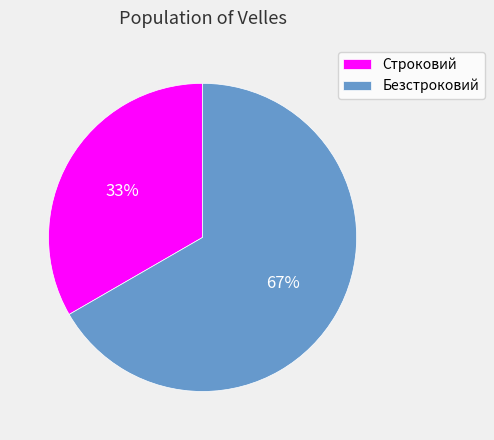

Is the sum of Строковий and Безстроковий greater than half?

Yes